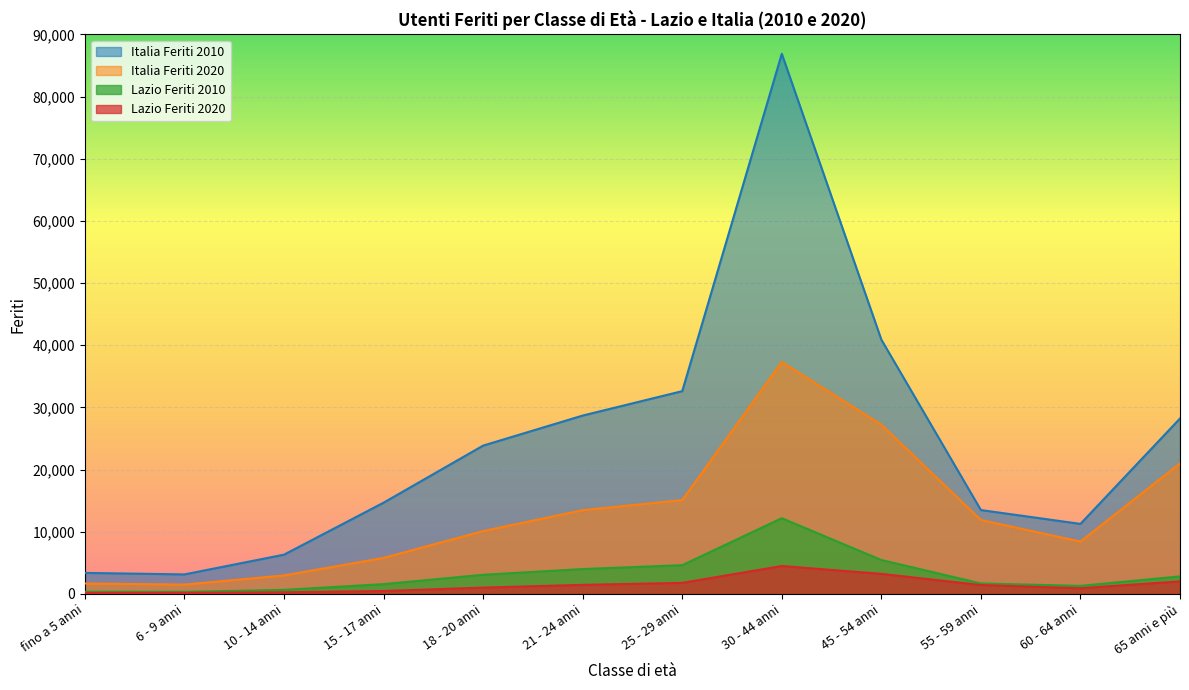

At which category is the sum across all series the highest?

30 - 44 anni